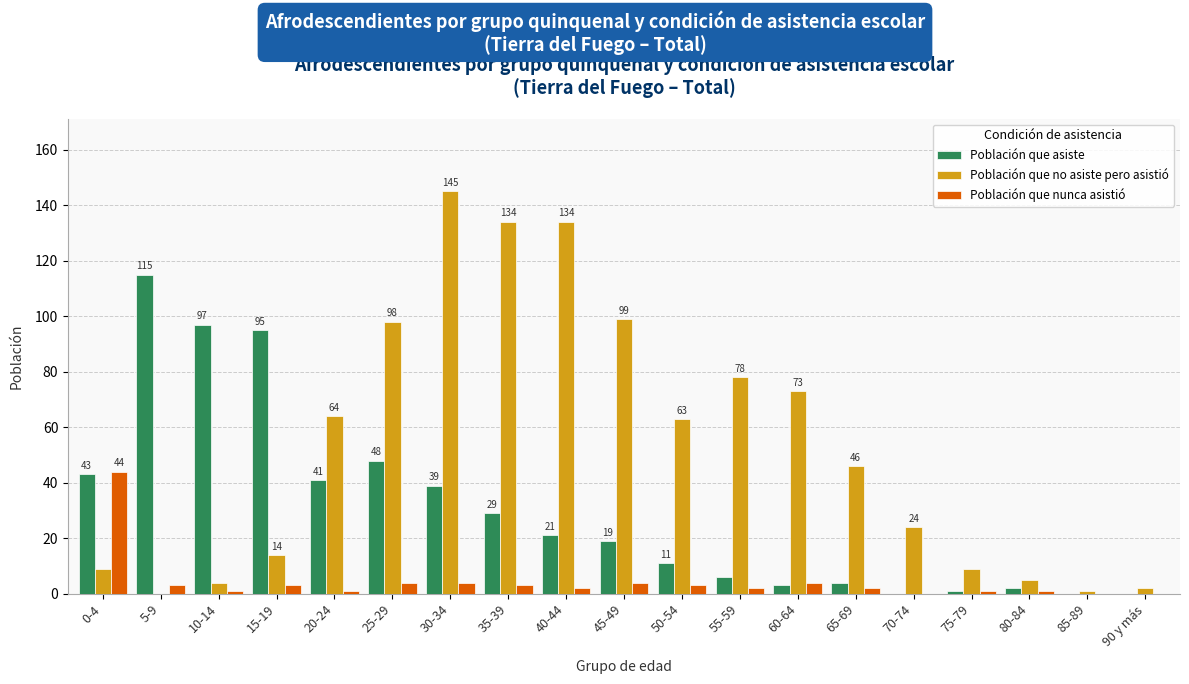

Which series has the largest total across all categories?

Población que no asiste pero asistió